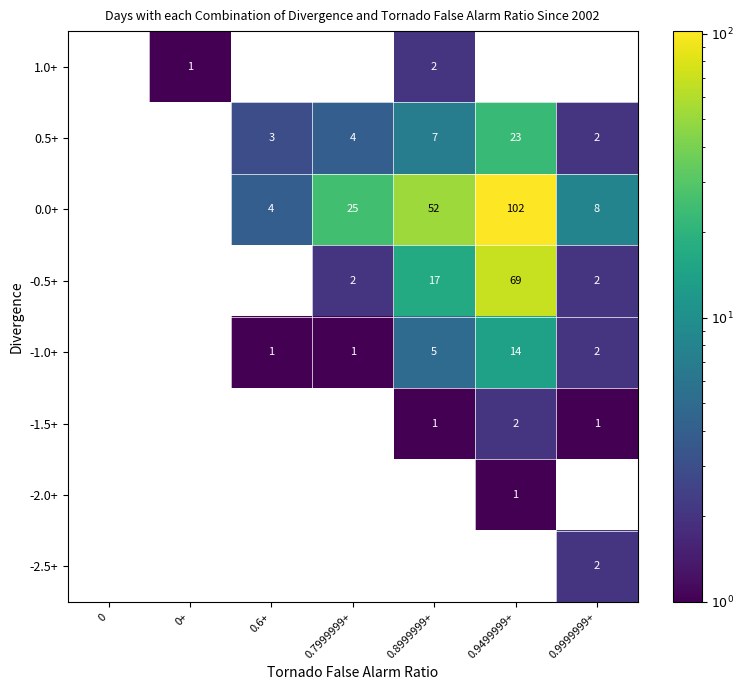

The value of -1.0+ at 0.9499999+ is 7. True or false?

False